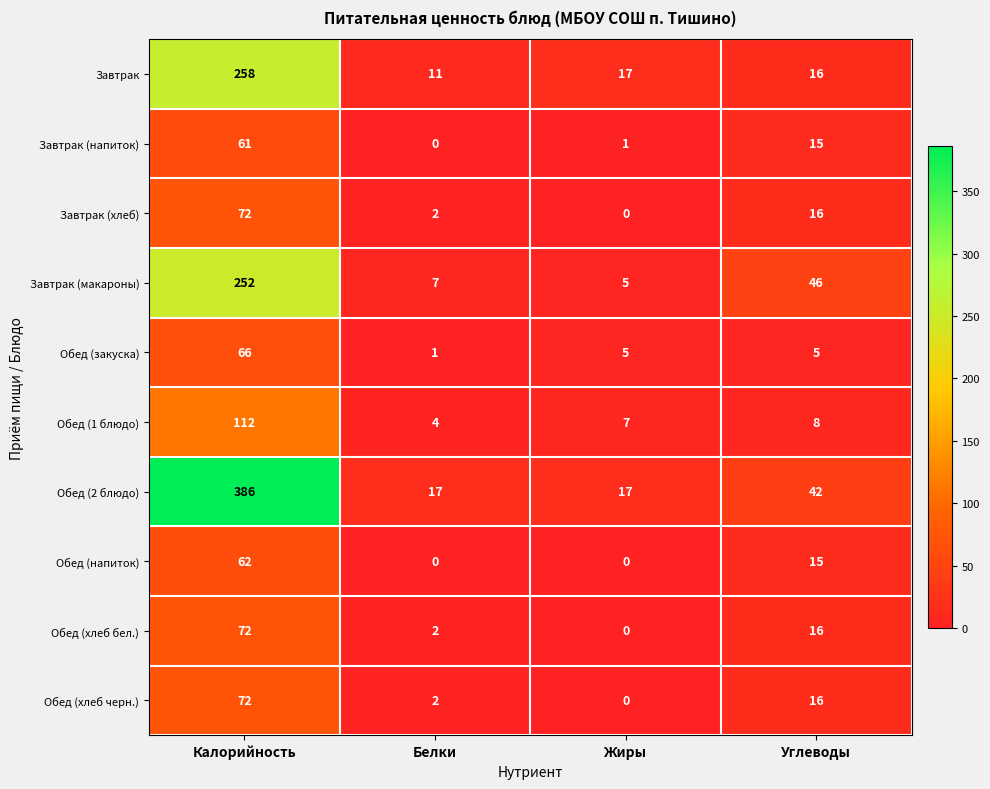

Which series has the largest total across all categories?

Обед (2 блюдо)